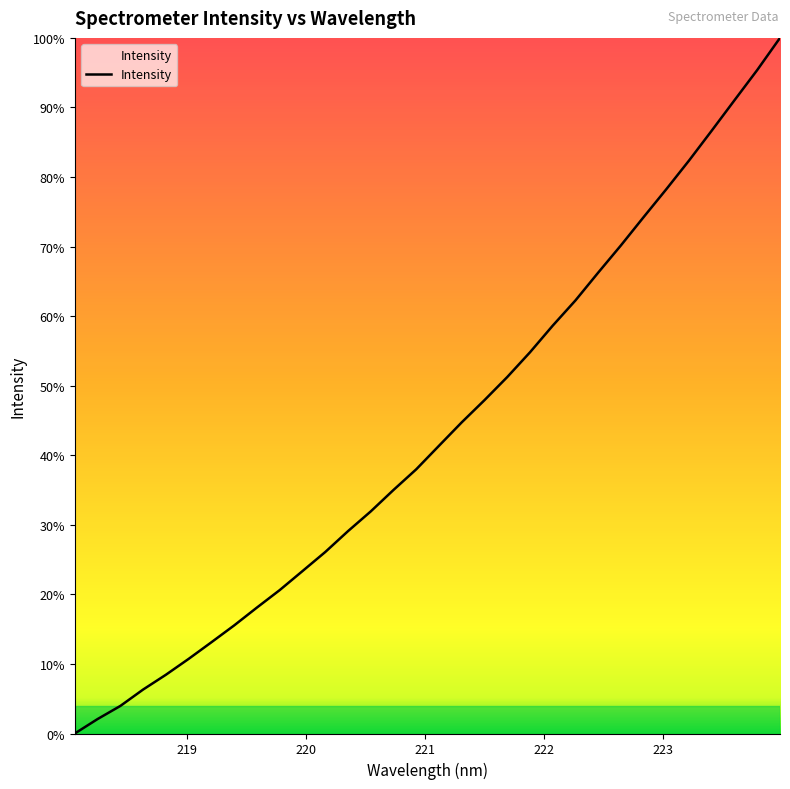

True or false: the data has more than 0 interior local peaks.

False